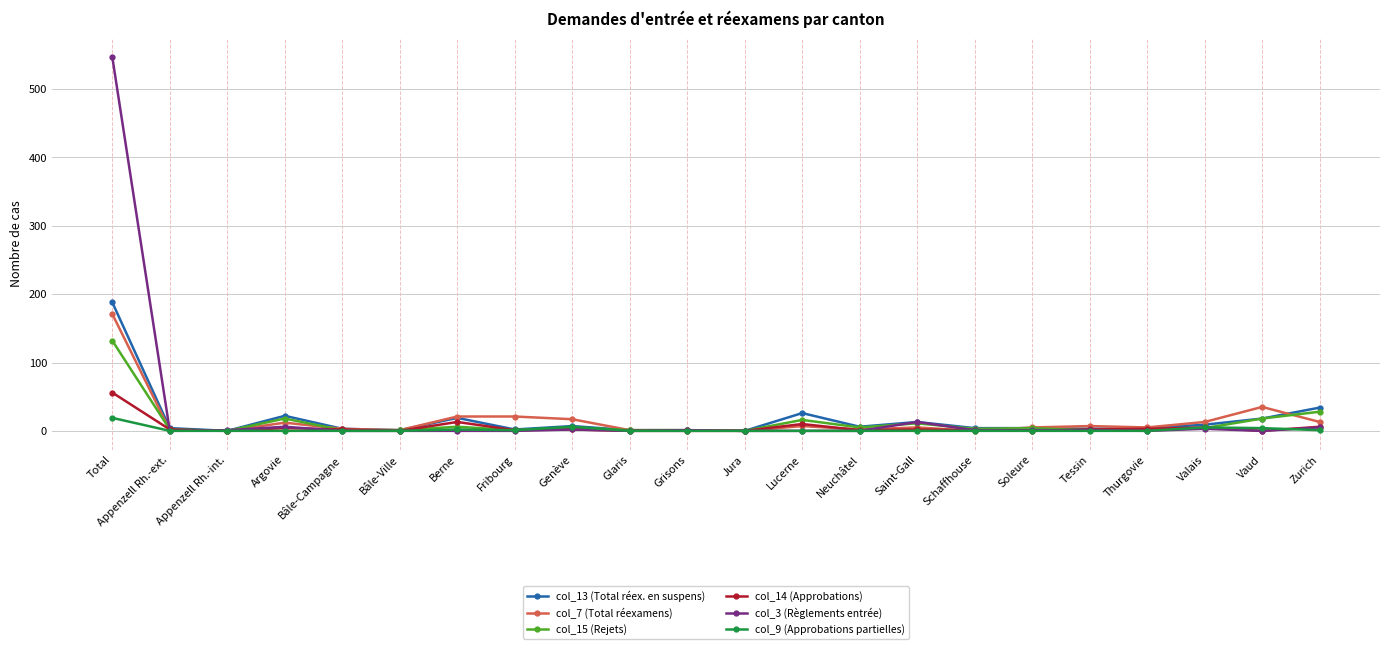

Which series has the widest spread of values?

col_3 (Règlements entrée)